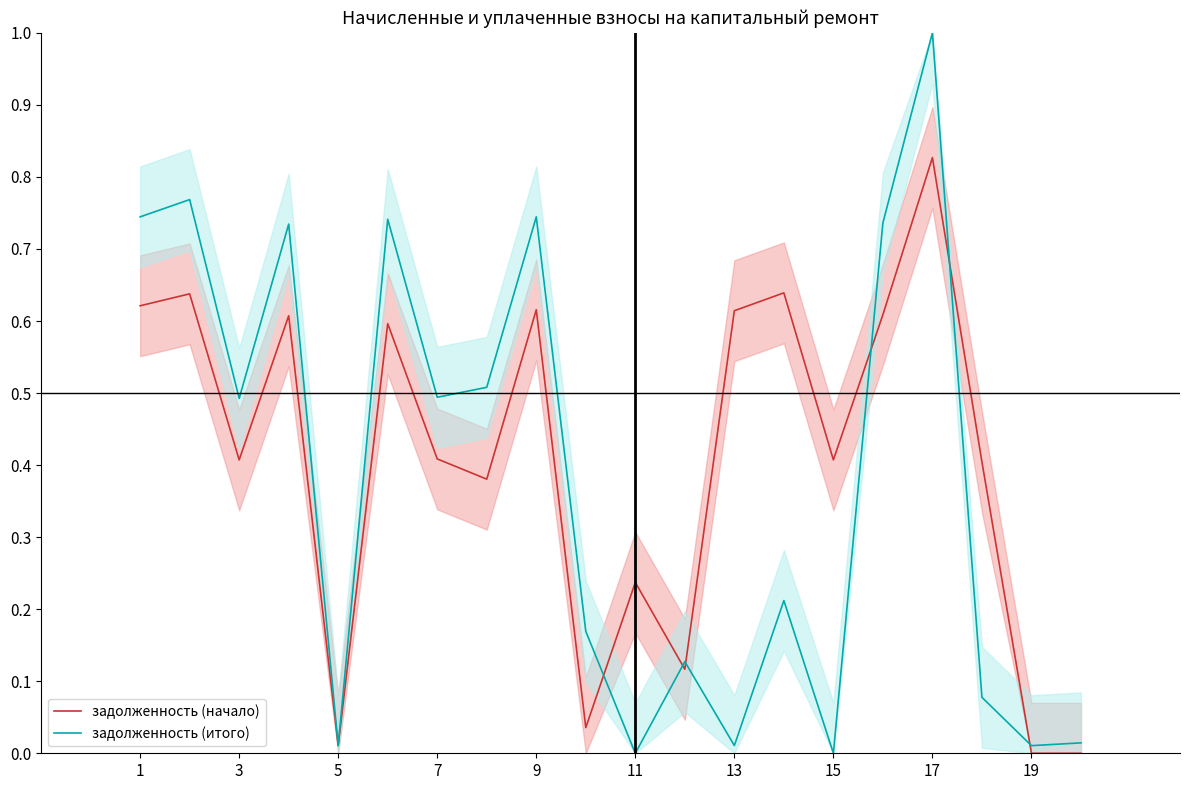

True or false: задолженность (начало) and задолженность (итого) cross at least once.

True